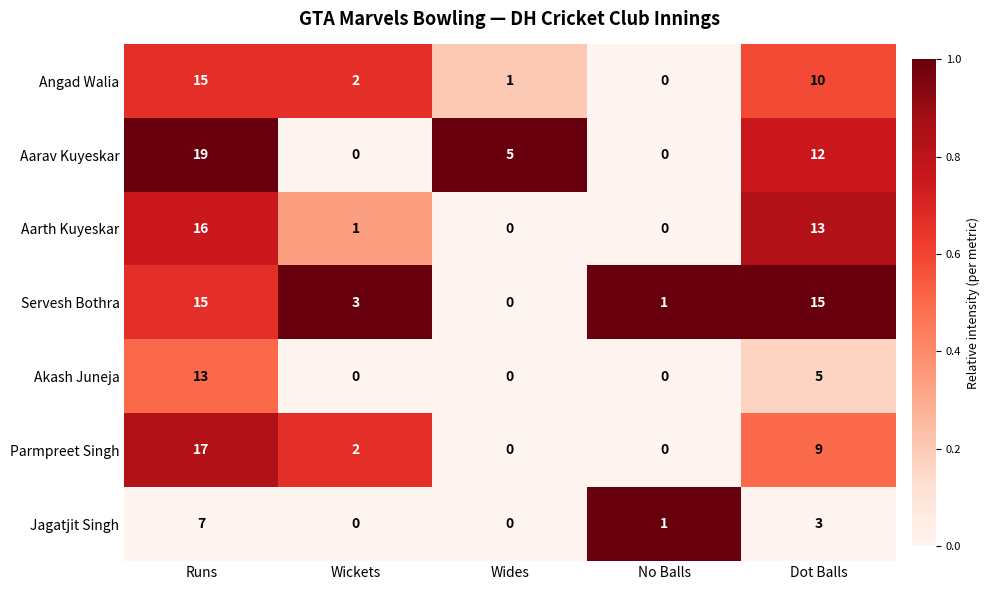

How many data points does each series have?

5